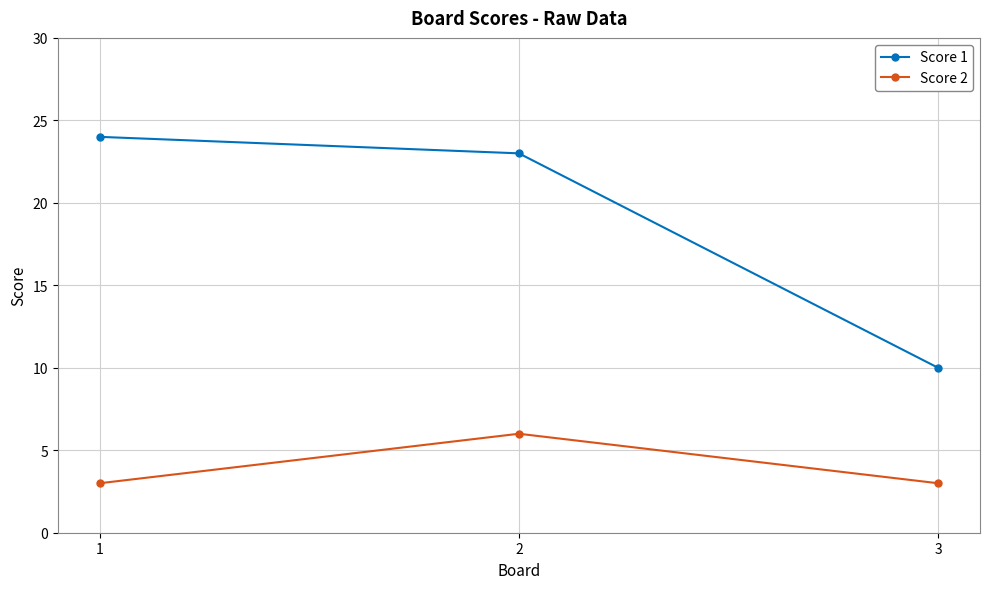

What is the smallest value displayed?

3